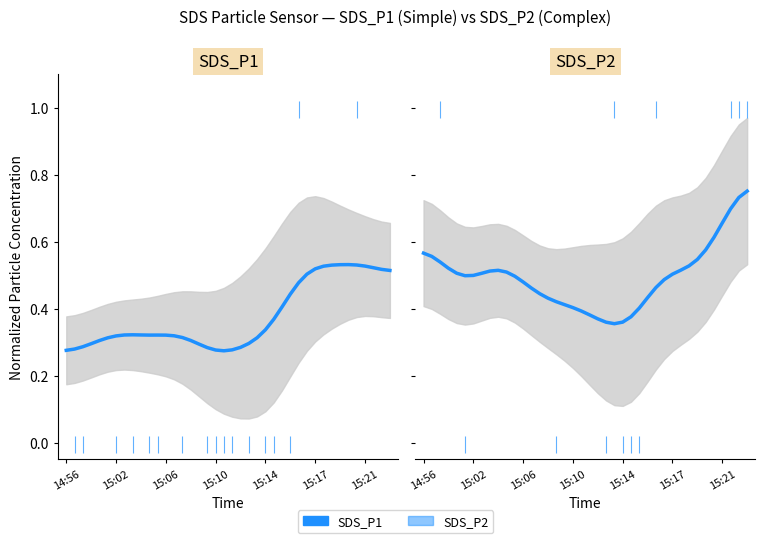

What are all the series names shown in the legend?

SDS_P1, SDS_P2